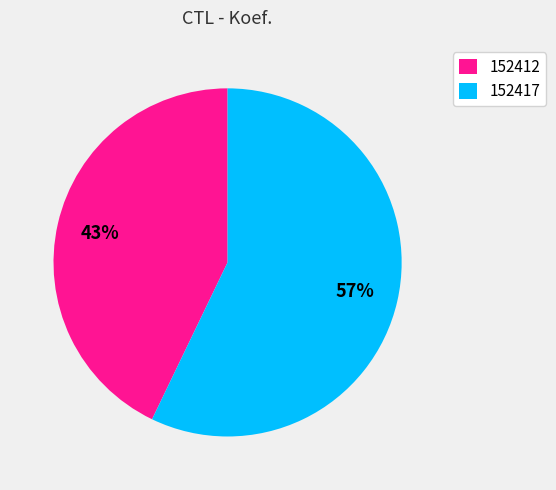

To the nearest percent, what is the combined percentage of 152417 and 152412?

100%